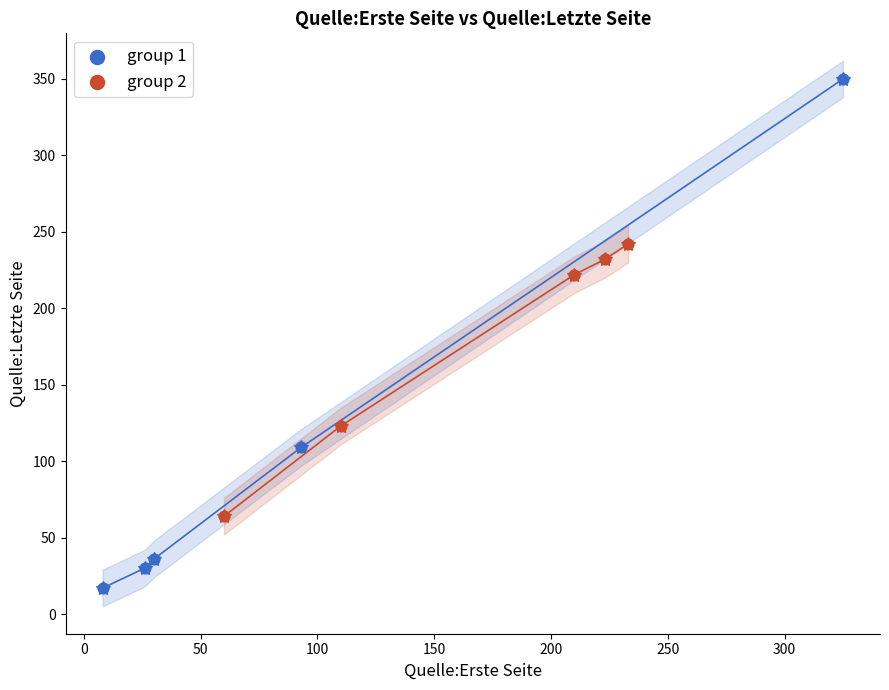

What are all the series names shown in the legend?

group 1, group 2